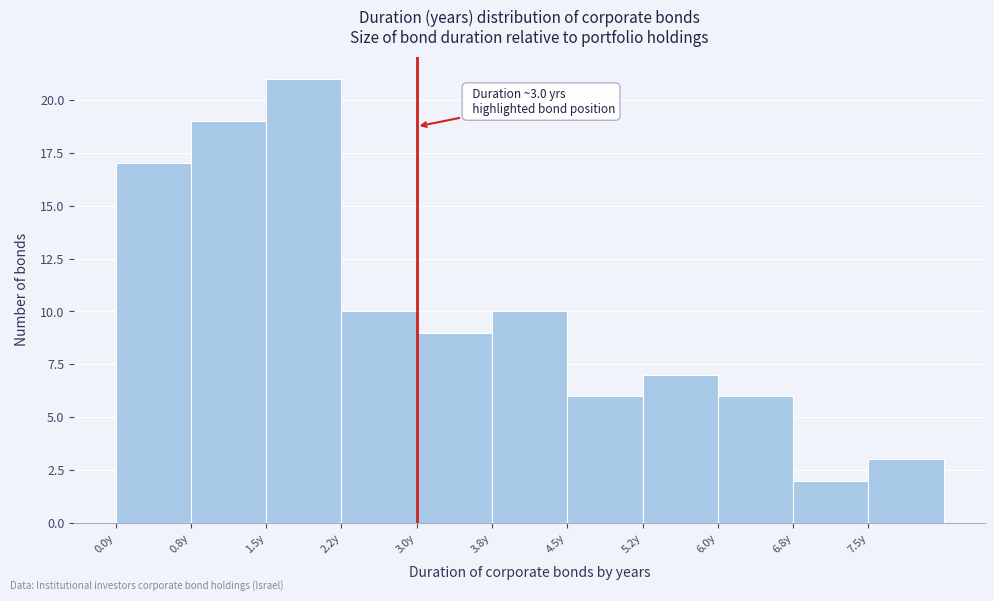

Which range on the x-axis has the tallest bar?

1.50 to 2.25